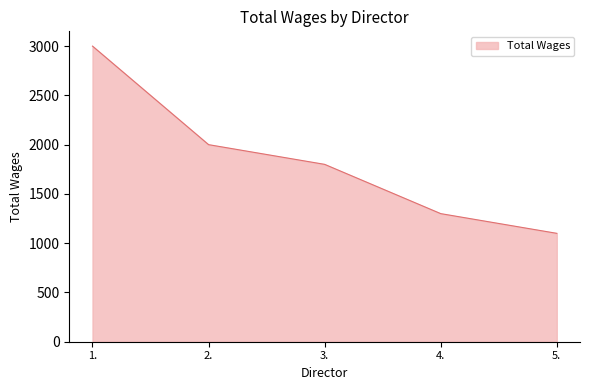

How many lines are shown in the chart?

1